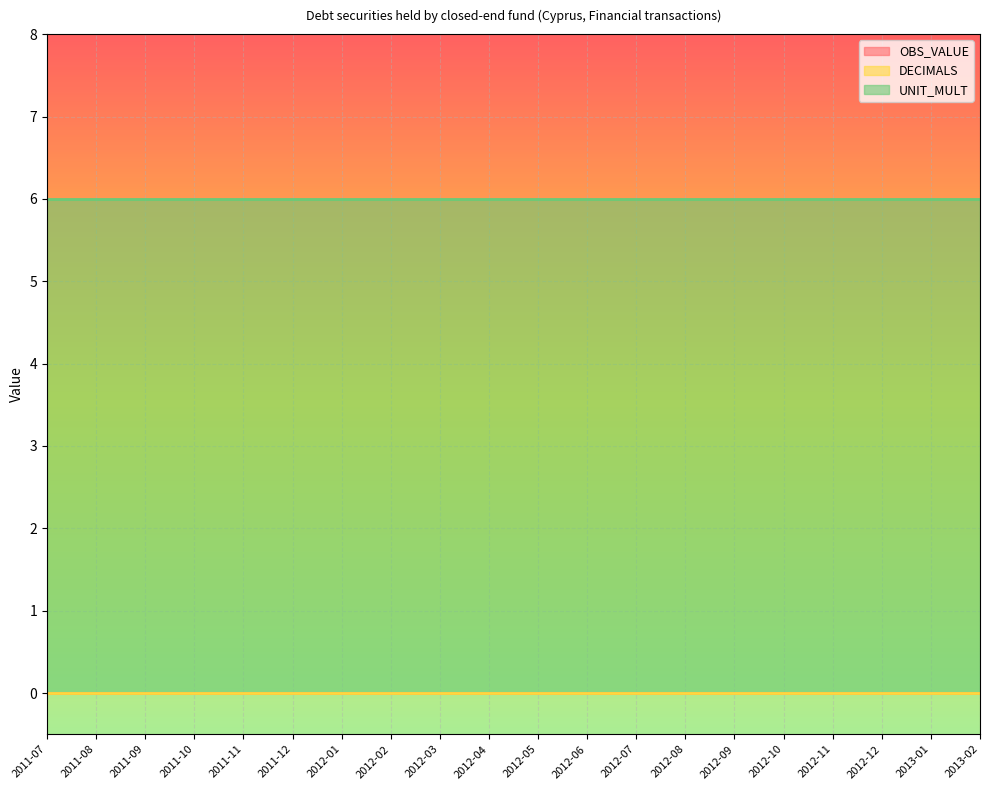

What are all the series names shown in the legend?

OBS_VALUE, DECIMALS, UNIT_MULT